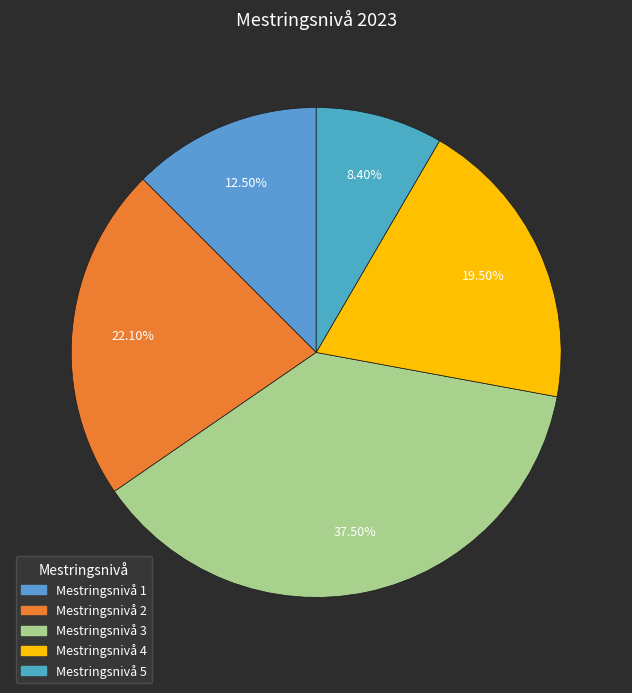

To the nearest percent, what is the difference between the largest and smallest slice percentages?

29%